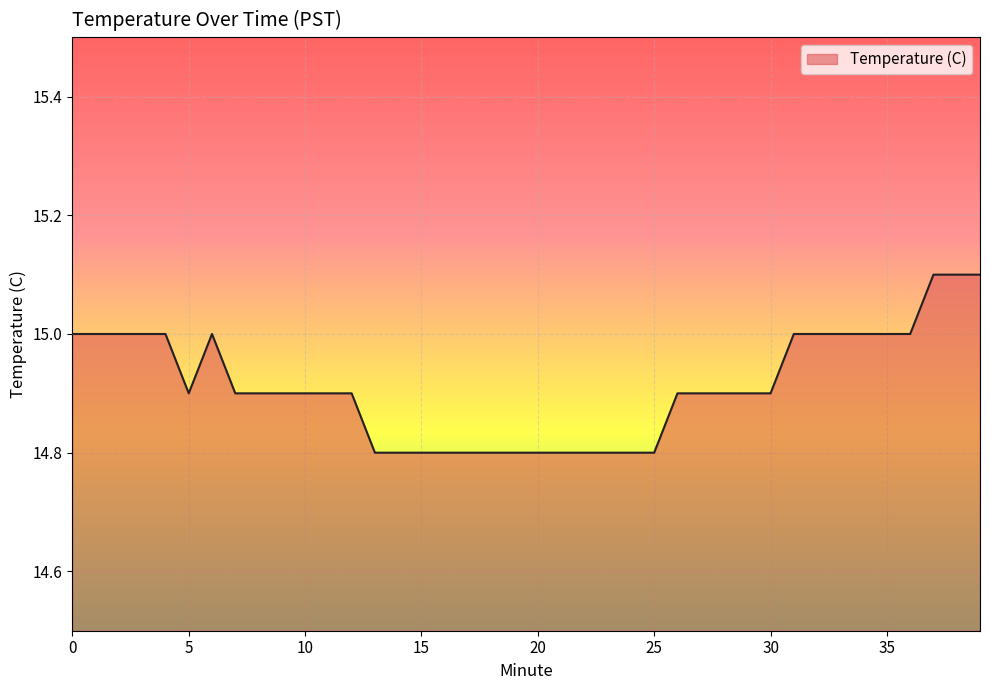

Reading left to right, extract all data points from this chart.

15.0	15.0	15.0	15.0	15.0	14.9	15.0	14.9	14.9	14.9	14.9	14.9	14.9	14.8	14.8	14.8	14.8	14.8	14.8	14.8	14.8	14.8	14.8	14.8	14.8	14.8	14.9	14.9	14.9	14.9	14.9	15.0	15.0	15.0	15.0	15.0	15.0	15.1	15.1	15.1